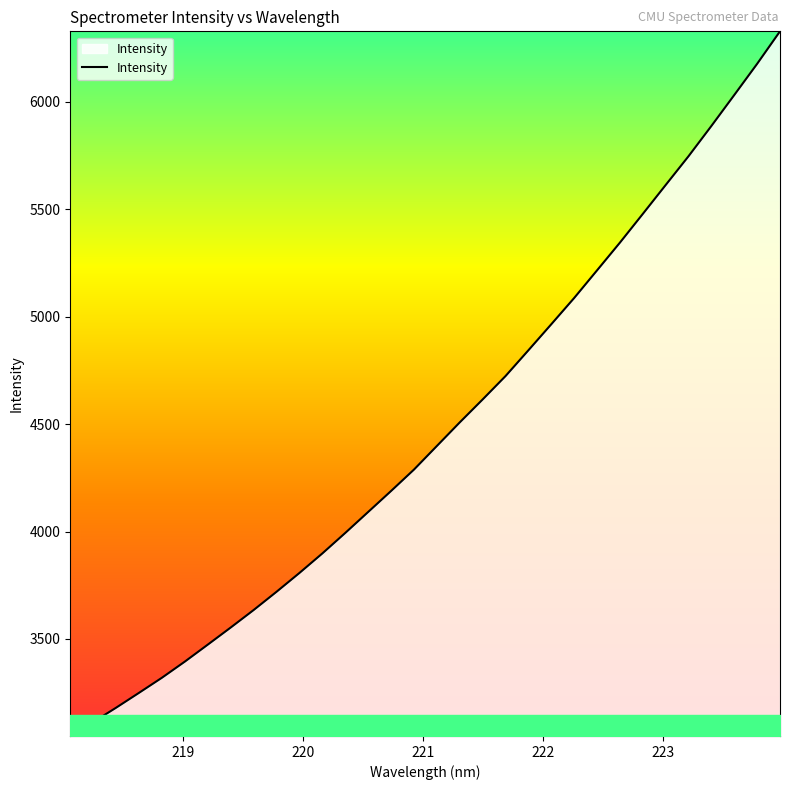

What is the smallest value displayed?

3048.8